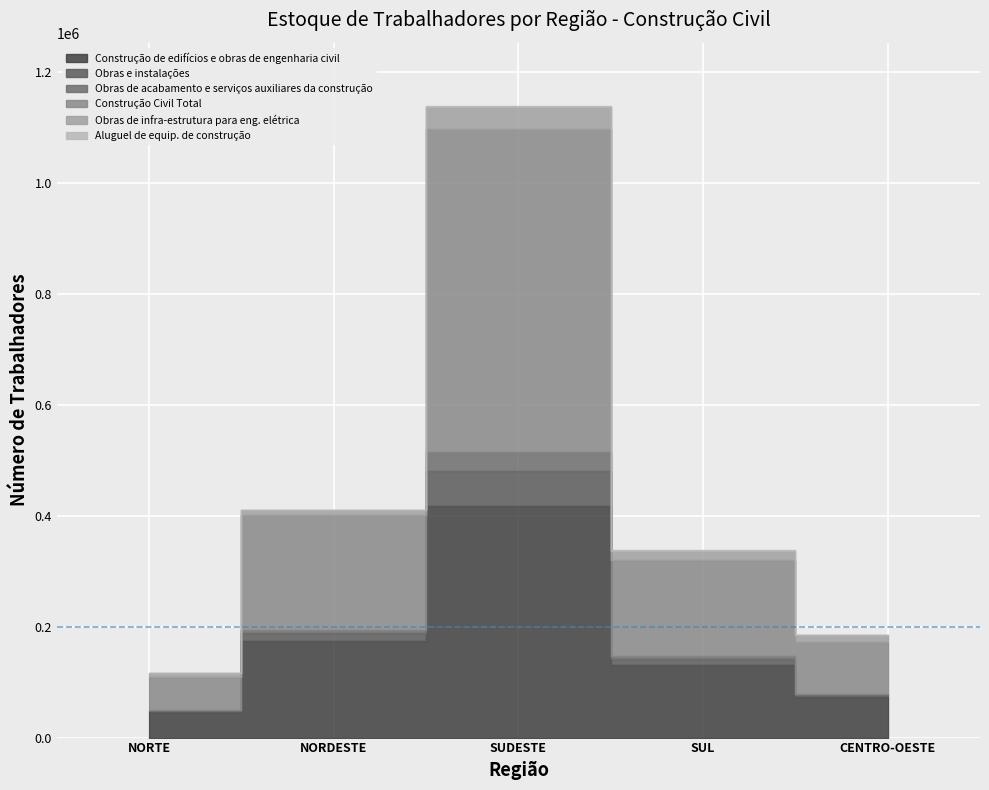

What is the difference between the highest and lowest values at CENTRO-OESTE?

93767